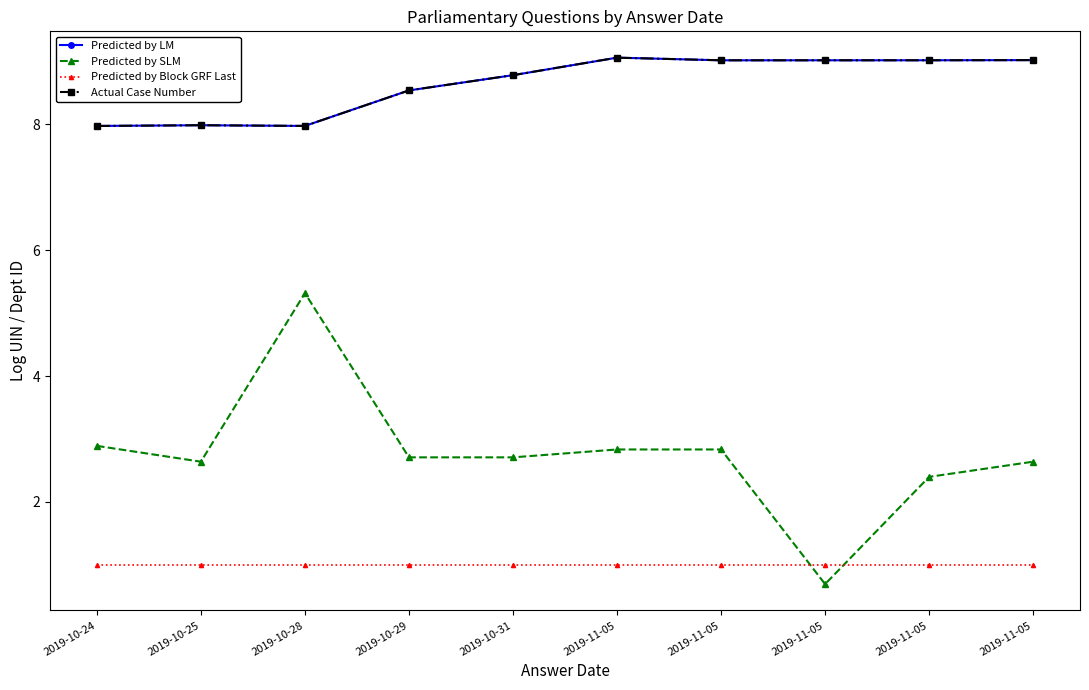

Is this an area chart (filled region under the line)?

No